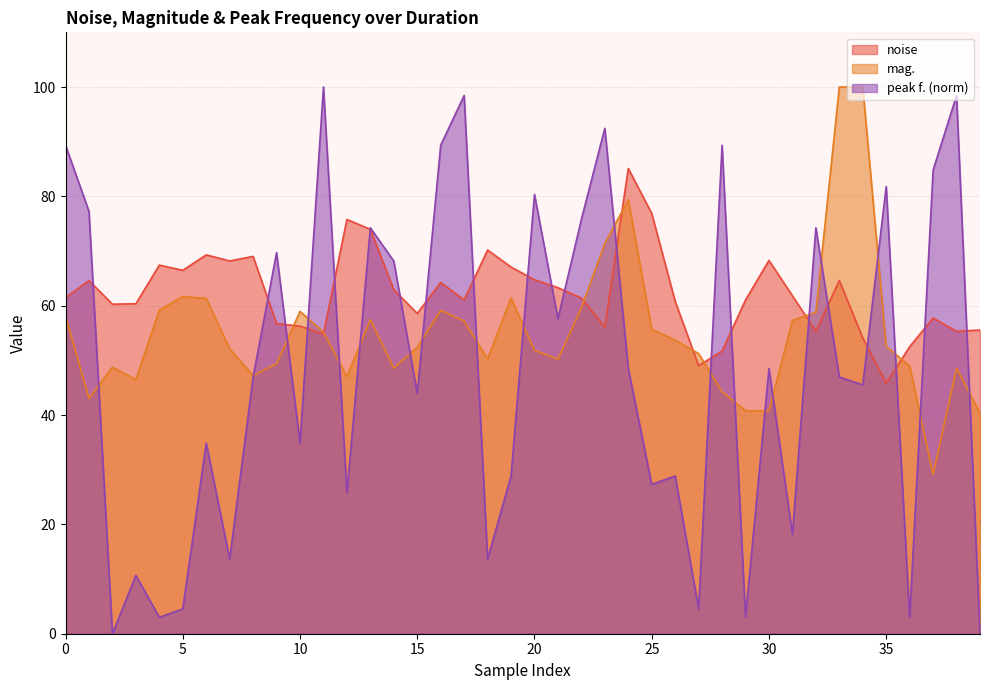

Which series changed the most between 32 and 39?

peak f.